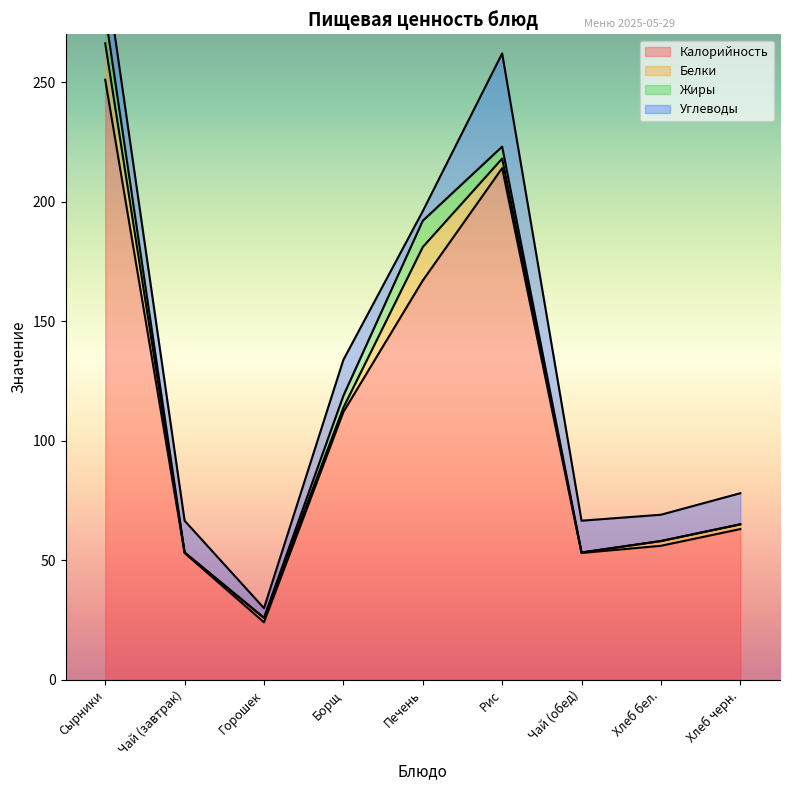

What are all the series names shown in the legend?

Калорийность, Белки, Жиры, Углеводы